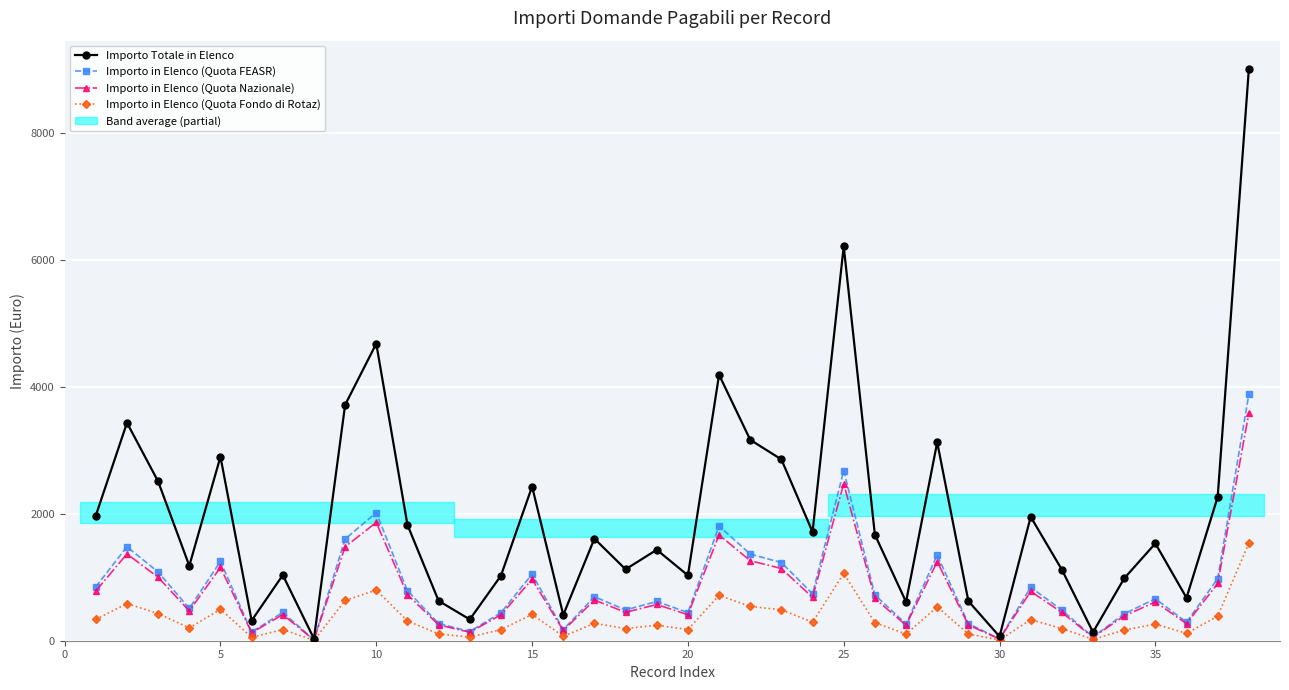

Which series has the largest total across all categories?

Importo Totale in Elenco